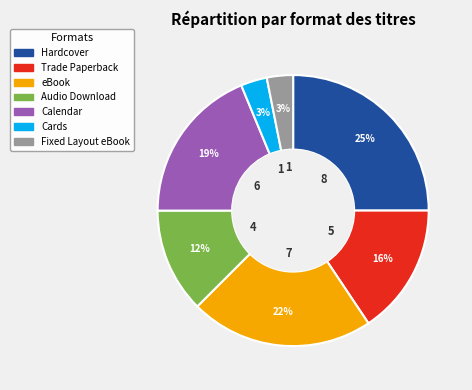

Is the sum of Calendar and Cards greater than half?

No